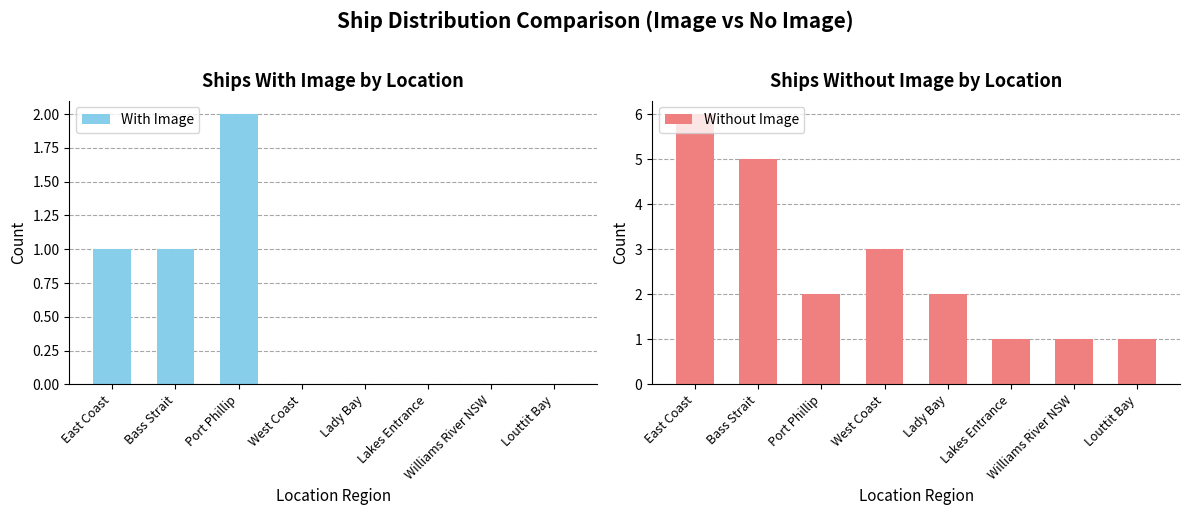

At Louttit Bay, list the series in order from largest to smallest.

Without Image, With Image